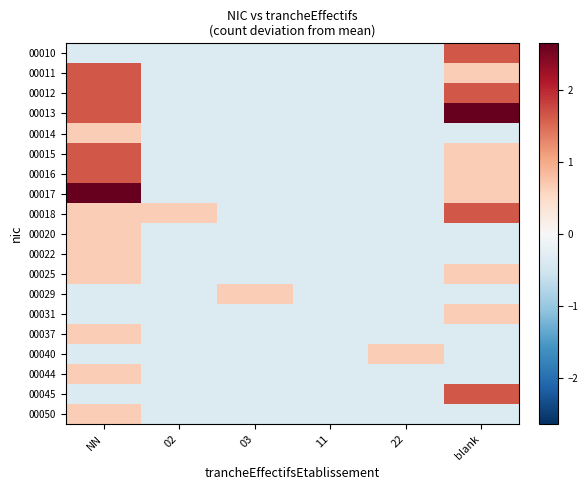

What is the spread (max minus min) of values at 02?

1.0